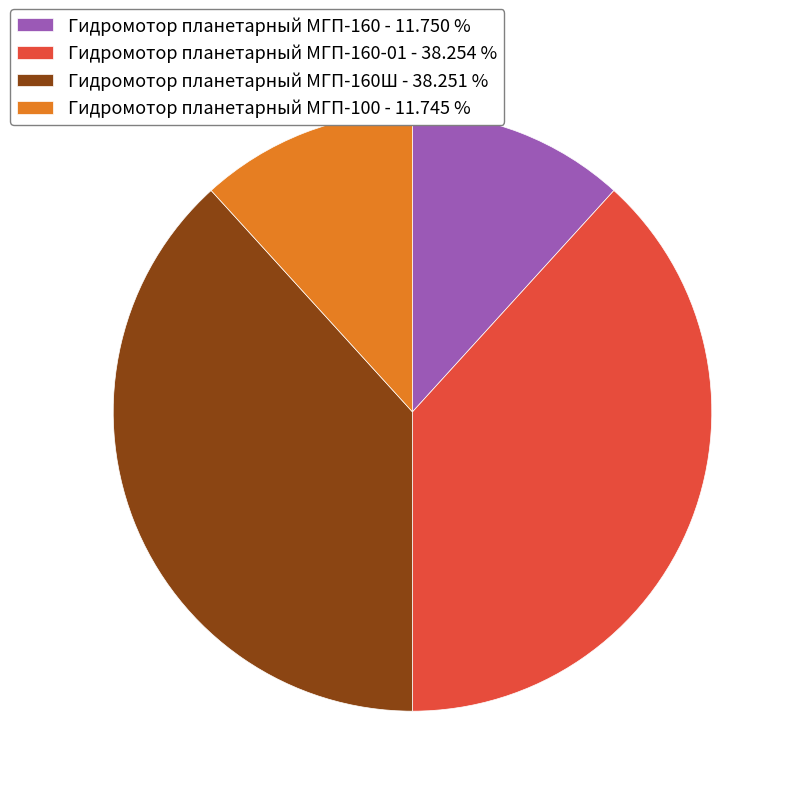

Which has a higher value, Гидромотор планетарный МГП-160 - 11.750 % or Гидромотор планетарный МГП-160Ш - 38.251 %?

Гидромотор планетарный МГП-160Ш - 38.251 %